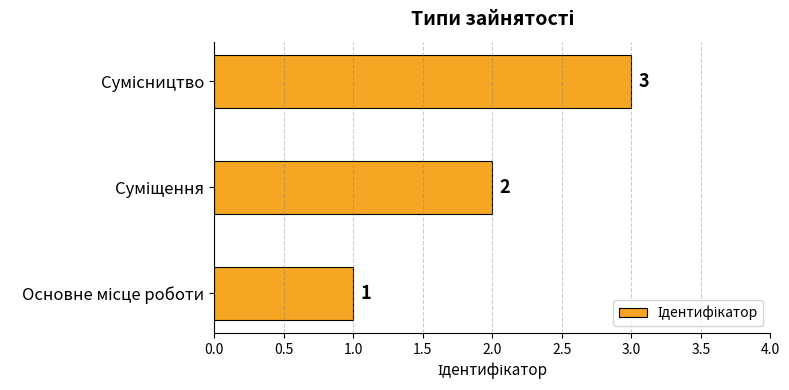

How many values are between 1 and 3?

3